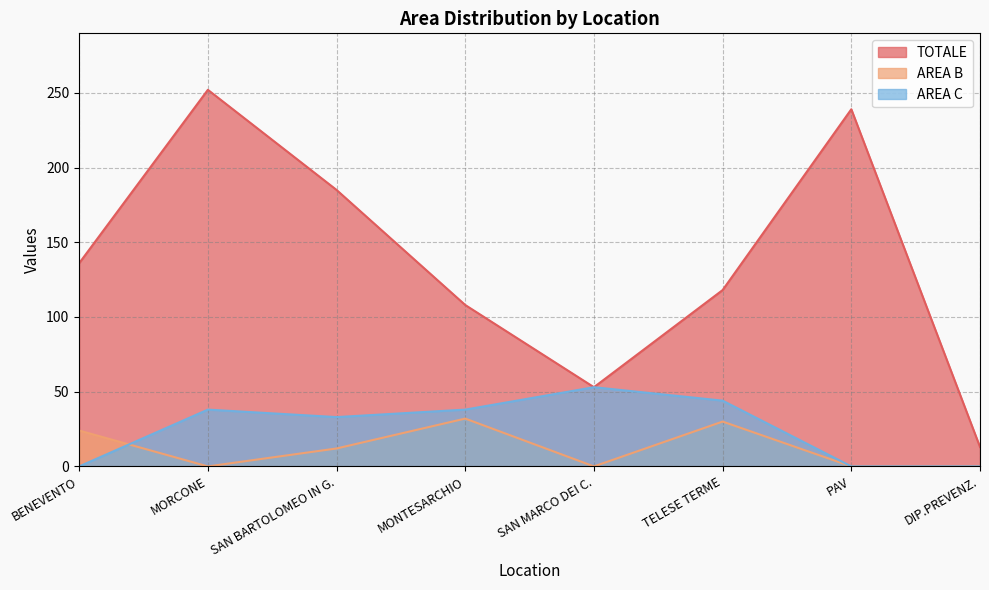

At which label does AREA C first exceed 38?

SAN MARCO DEI C.